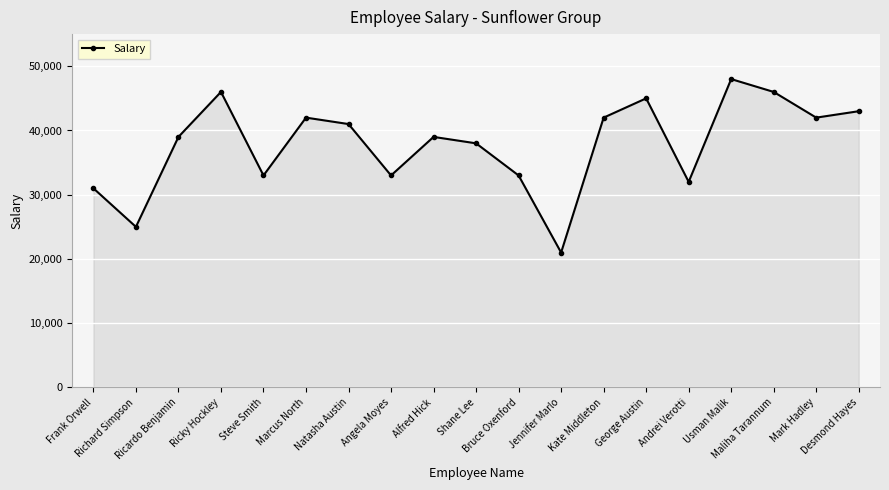

Approximately how many times larger is the value at Kate Middleton compared to Steve Smith?

1.3